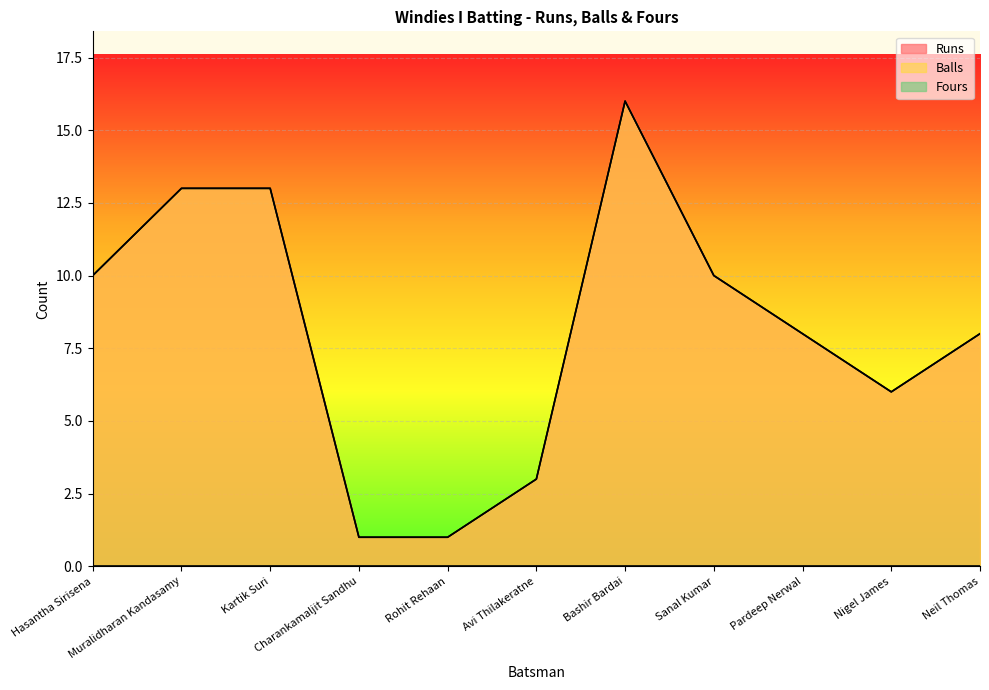

What is the label of the 4th point from the right?

Sanal Kumar